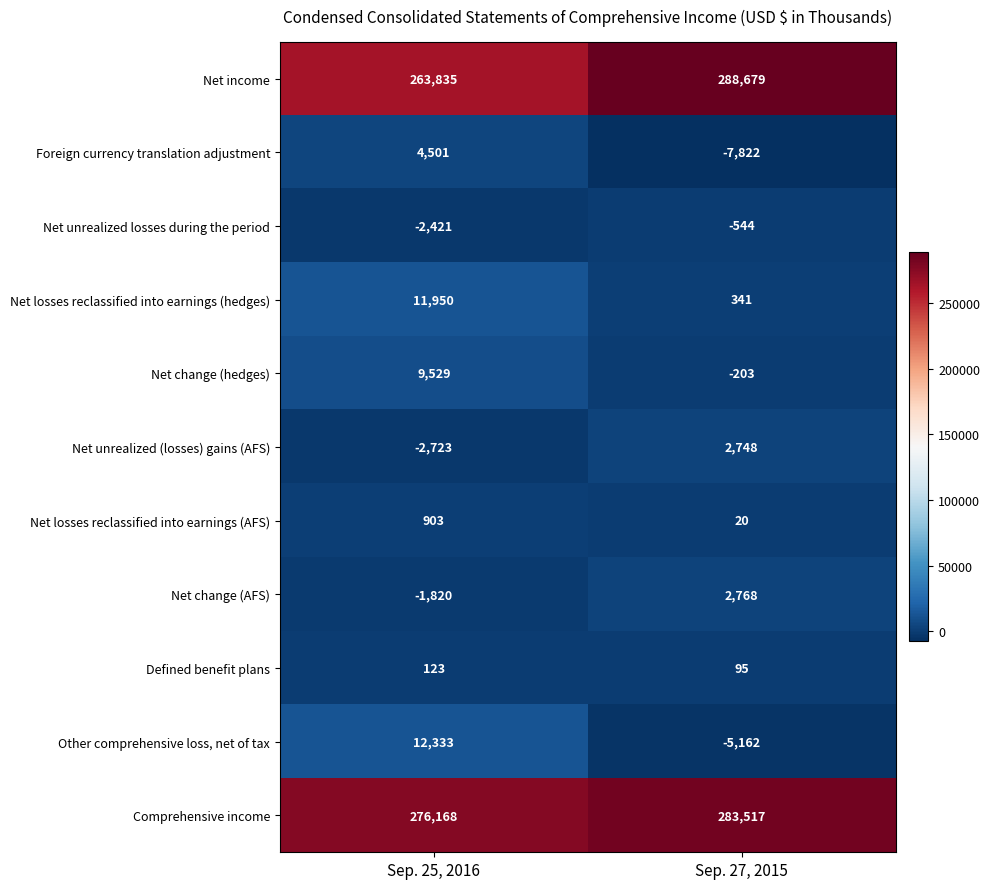

Which label corresponds to the largest value in the chart?

Sep. 27, 2015